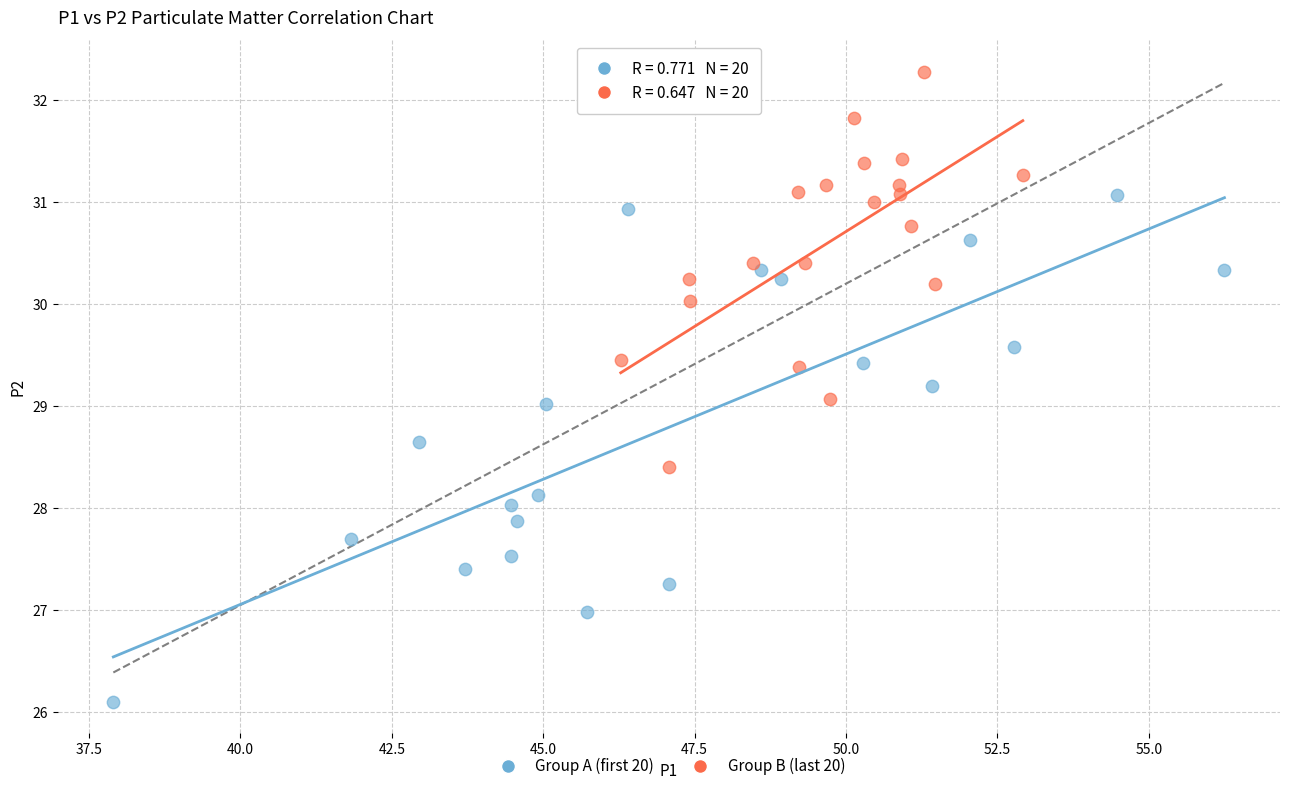

Which series reaches the maximum Y coordinate?

Group B (last 20)